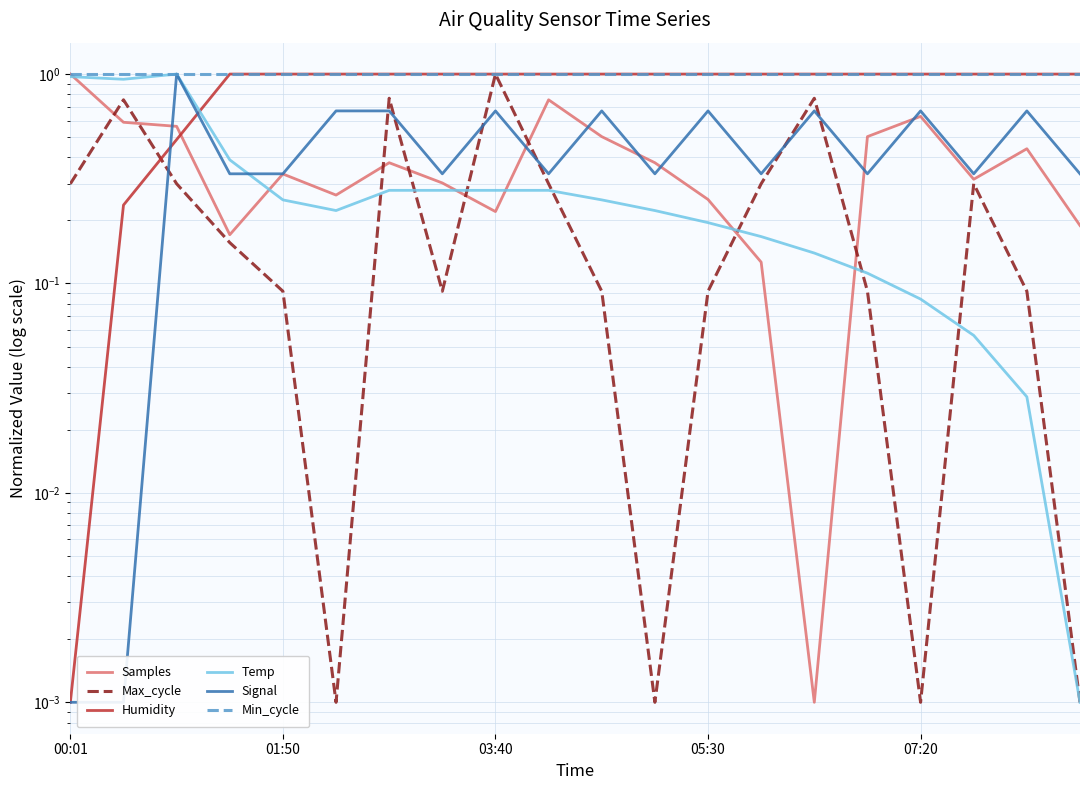

The Signal series shows 0.6 at 17. True or false?

False